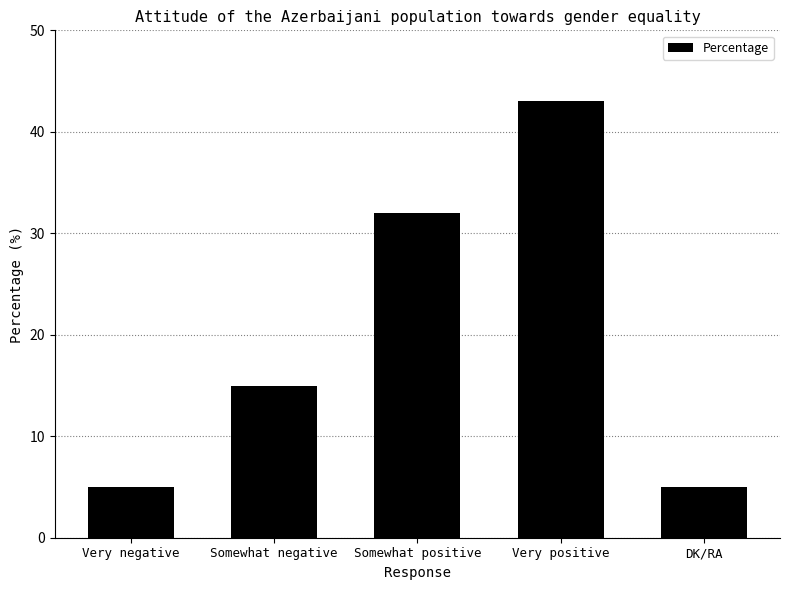

Is it true that the value at Very negative is 5?

True